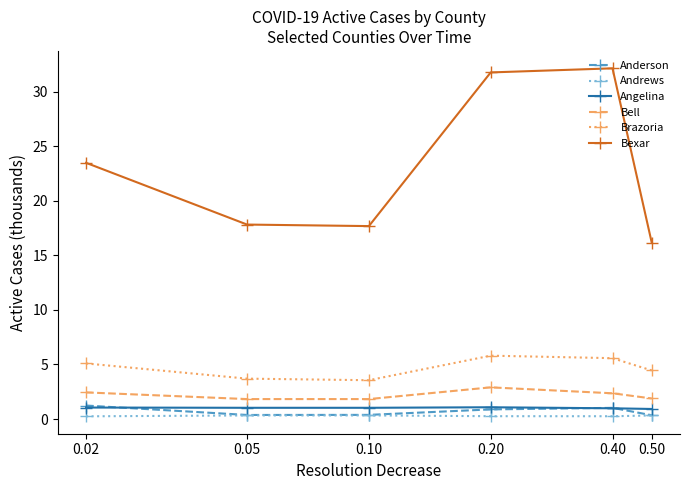

How many interior local valleys does the Bexar series have?

1